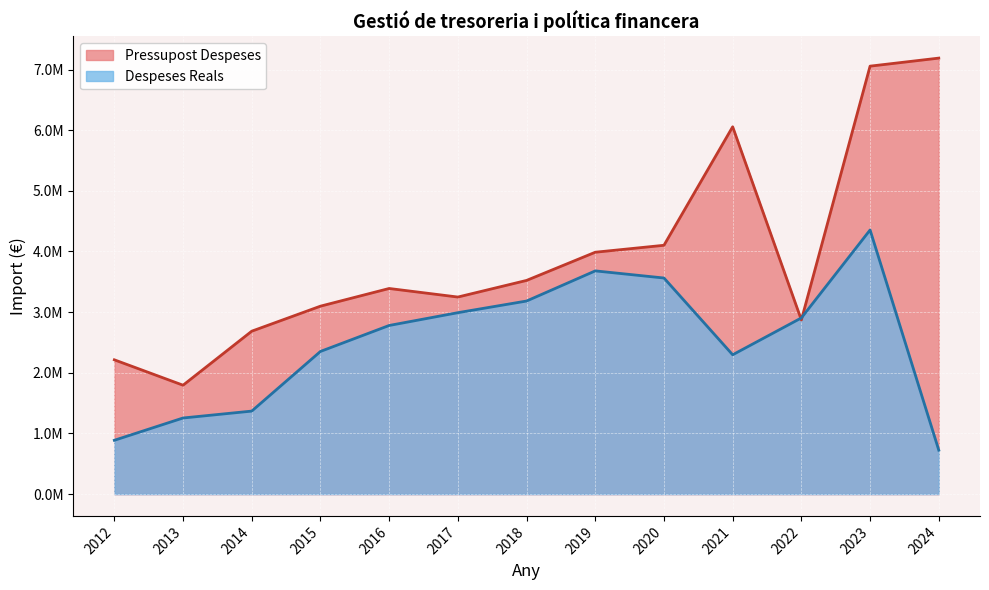

Reading left to right, what are all the values shown in this chart?

Pressupost Despeses: 2214061.0	1795381.0	2686158.0	3098644.0	3390190.0	3249028.0	3523113.0	3987941.0	4102501.0	6056254.0	2871296.0	7055989.0	7188668.0
Despeses Reals: 887211.1	1254866.9	1368626.8	2352056.2	2780325.5	2991204.4	3183349.9	3680443.5	3562897.5	2297119.3	2904768.1	4354838.2	724810.7